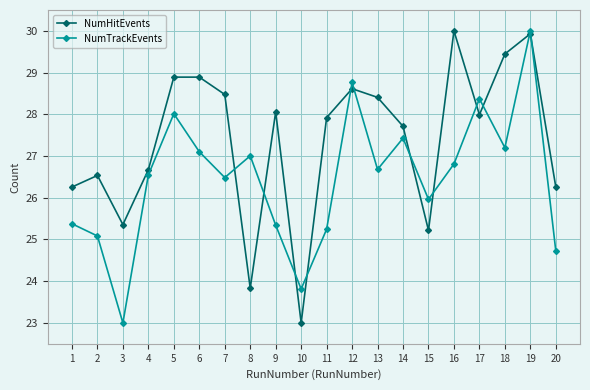

What is the value of the NumHitEvents point at the 18th from the left?

29.4